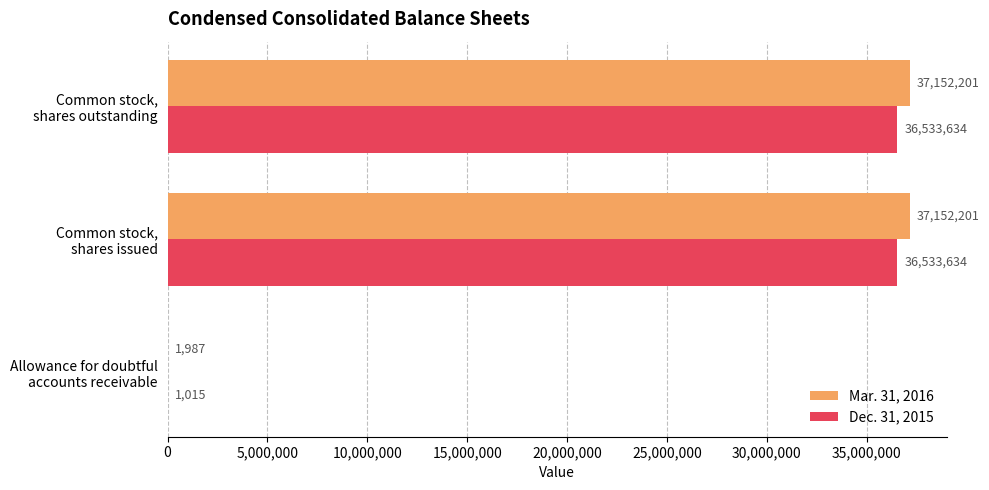

What is the average value of the Mar. 31, 2016 series?

24768796